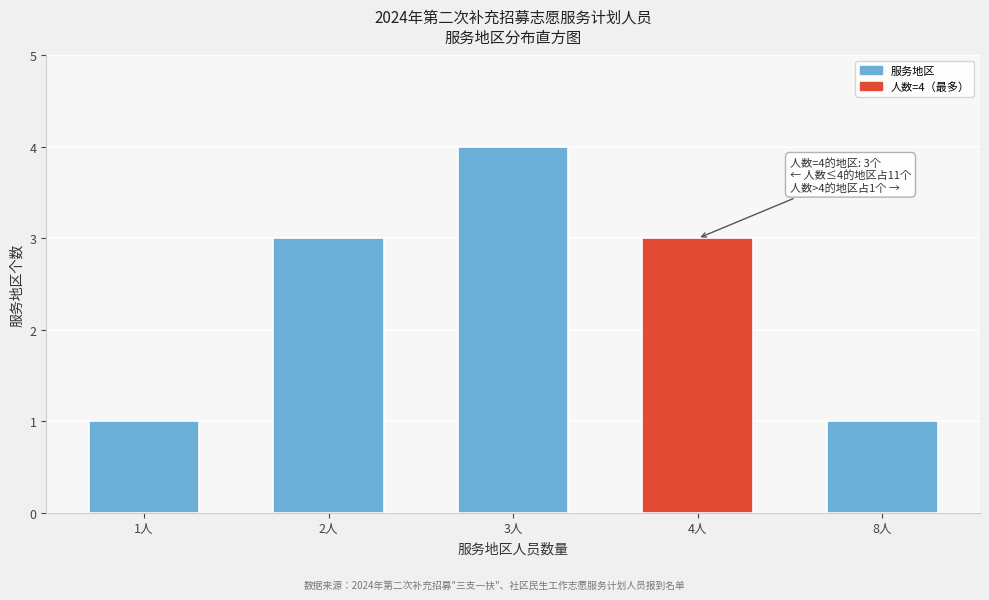

Reading right to left, what are all the values shown in this chart?

8人=1	4人=3	3人=4	2人=3	1人=1